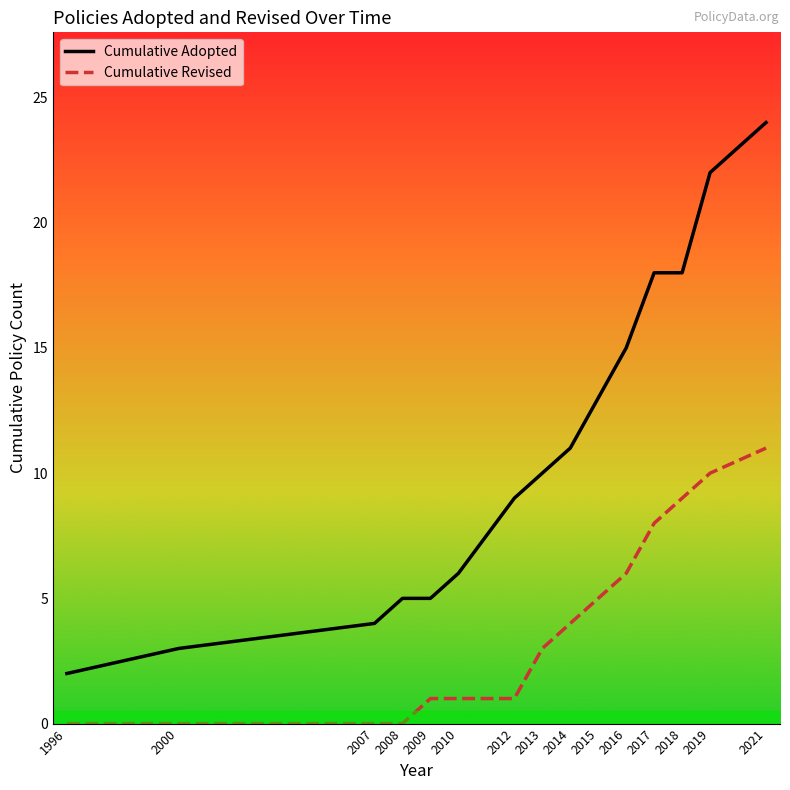

Rank the series by their maximum value, from highest to lowest.

Cumulative Adopted, Cumulative Revised